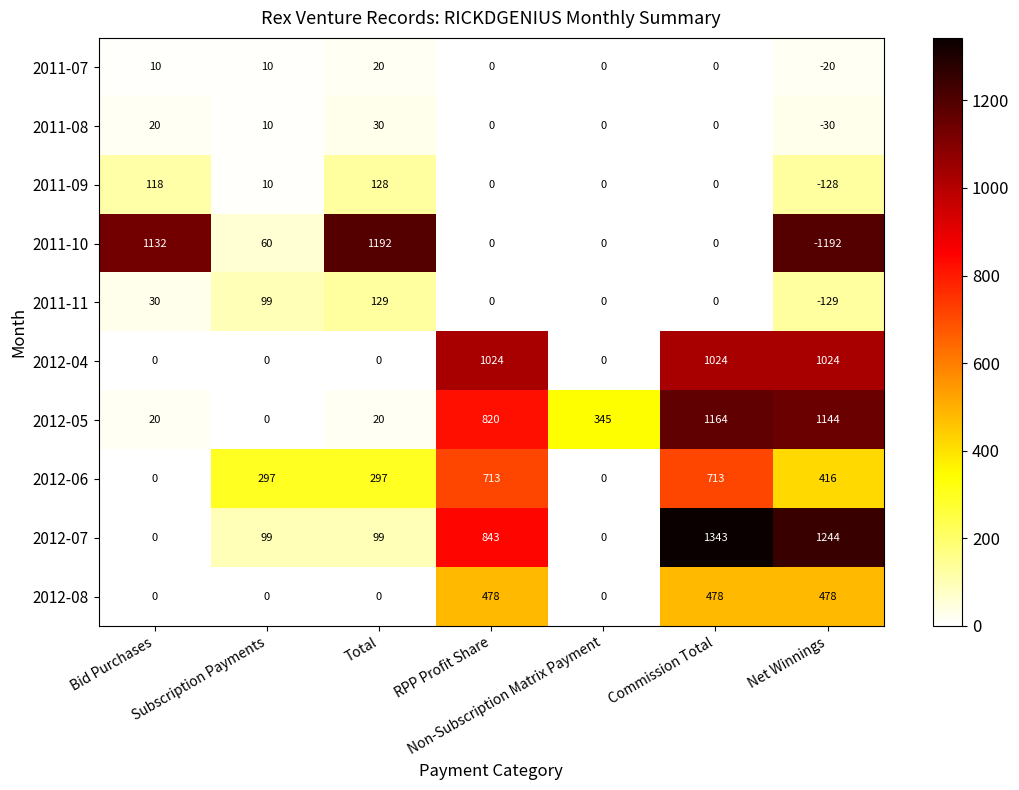

What is the total value across all series at Commission Total?

4722